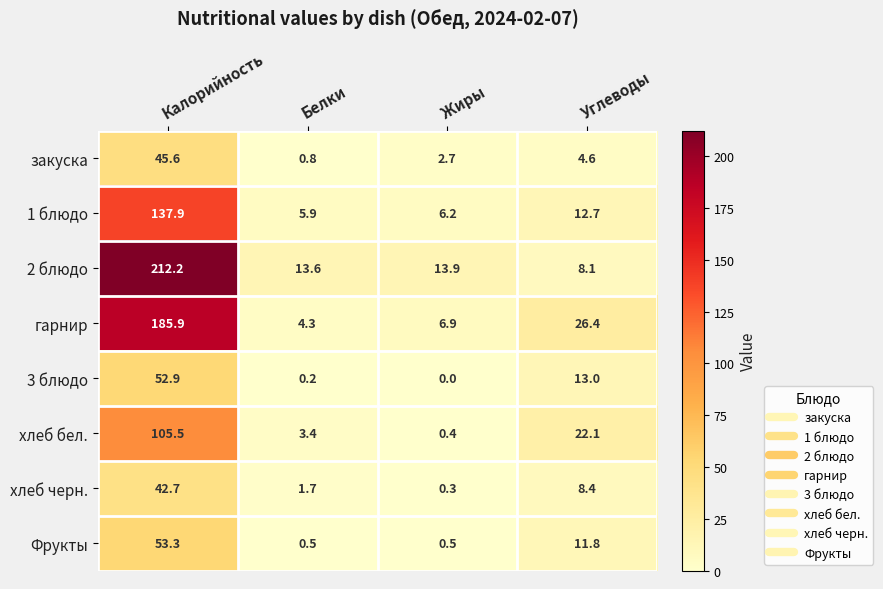

What is the total value across all series at Углеводы?

107.1